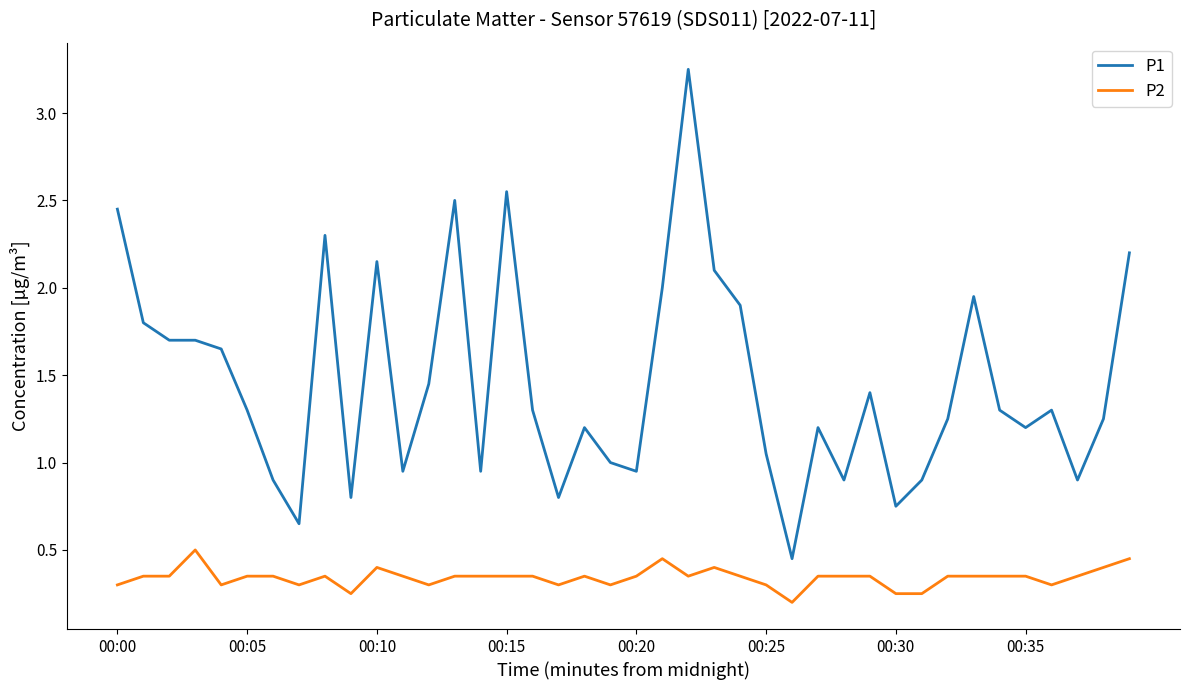

True or false: P2 and P1 intersect in this chart.

False